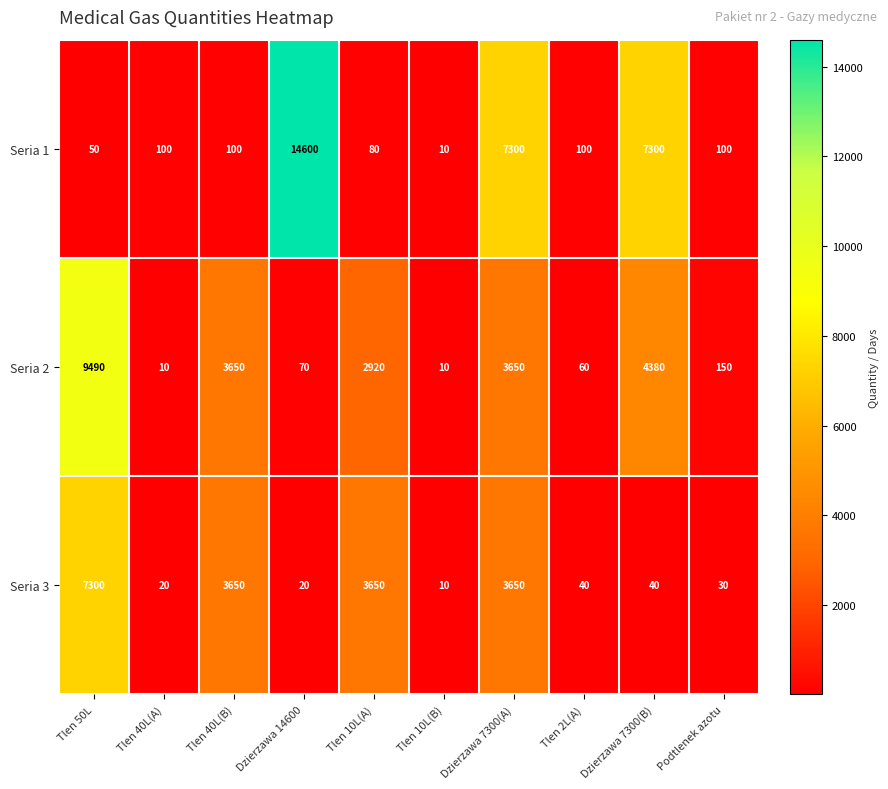

Reading right to left, transcribe all the data shown in this chart.

Seria 1: 100	7300	100	7300	10	80	14600	100	100	50
Seria 2: 150	4380	60	3650	10	2920	70	3650	10	9490
Seria 3: 30	40	40	3650	10	3650	20	3650	20	7300